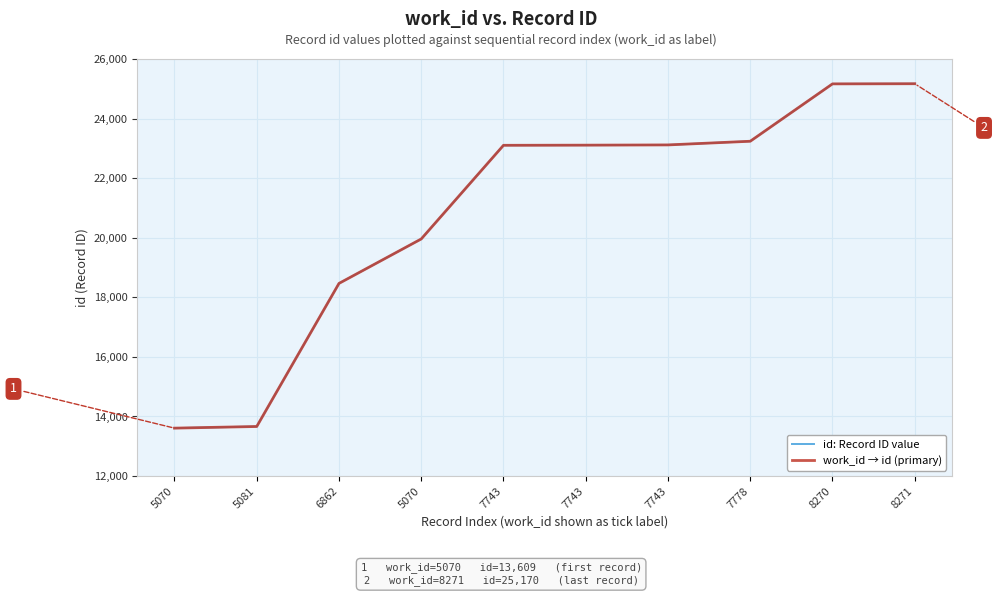

Is the value of id: Record ID value at 7743 greater than the value of work_id → id (primary) at 5070?

Yes